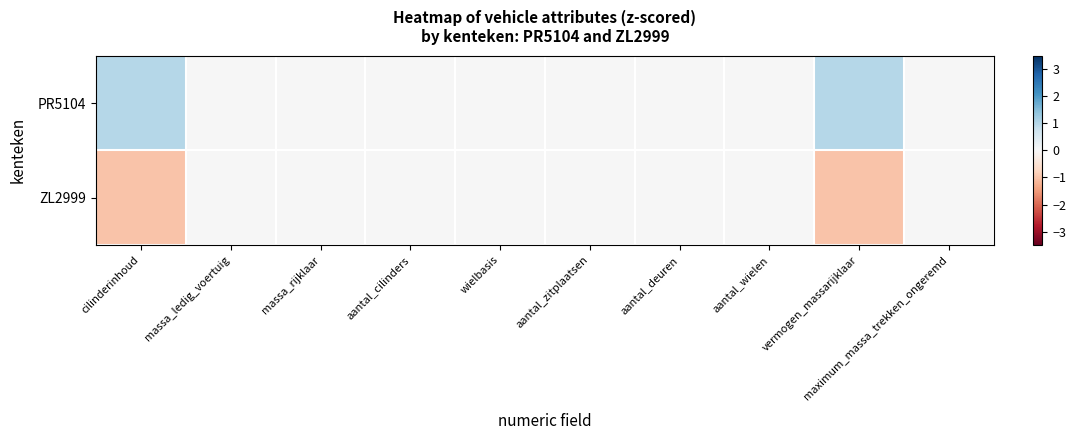

At which category does the chart reach its peak across all series?

cilinderinhoud